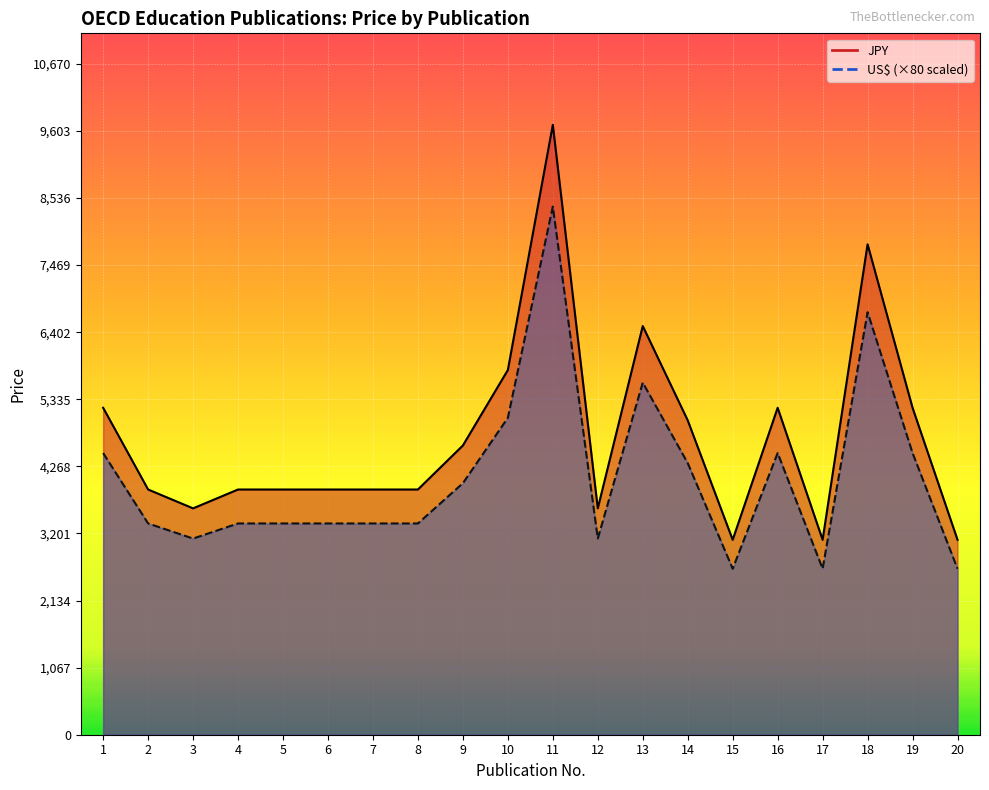

True or false: JPY and US$ intersect in this chart.

False